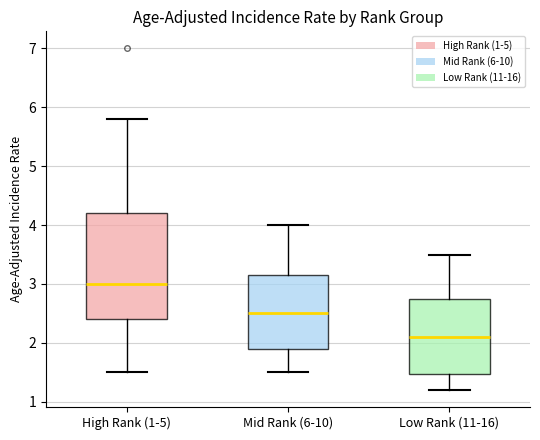

Where does the upper whisker of the box for Low Rank (11-16) end on the y-axis? The values are not printed on the chart, so give them approximately, as read against the axis.

3.5